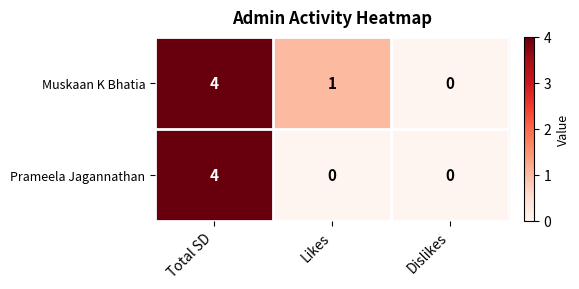

Rank the series by their average value, from lowest to highest.

Prameela Jagannathan, Muskaan K Bhatia